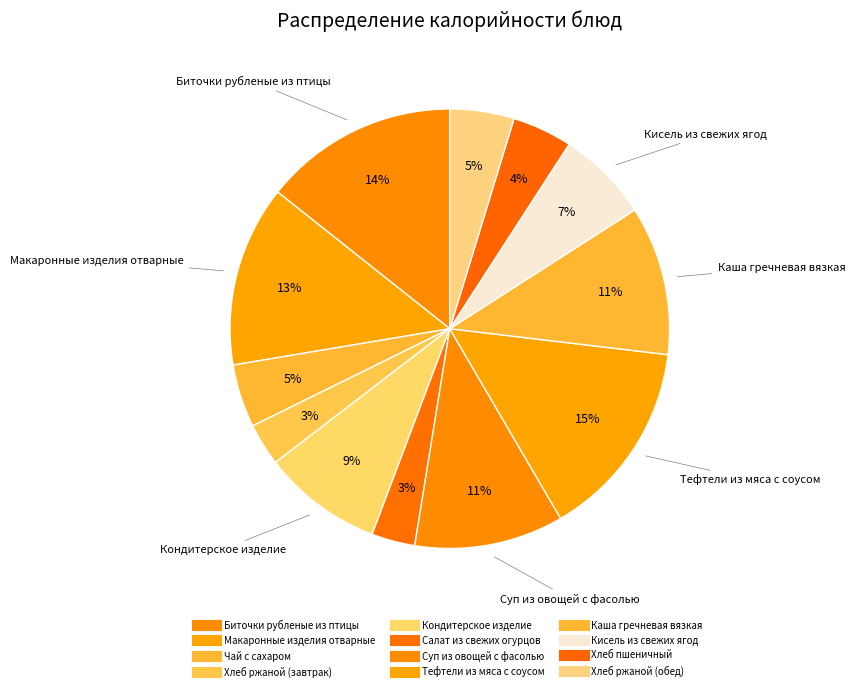

How many segments does this pie chart have?

12